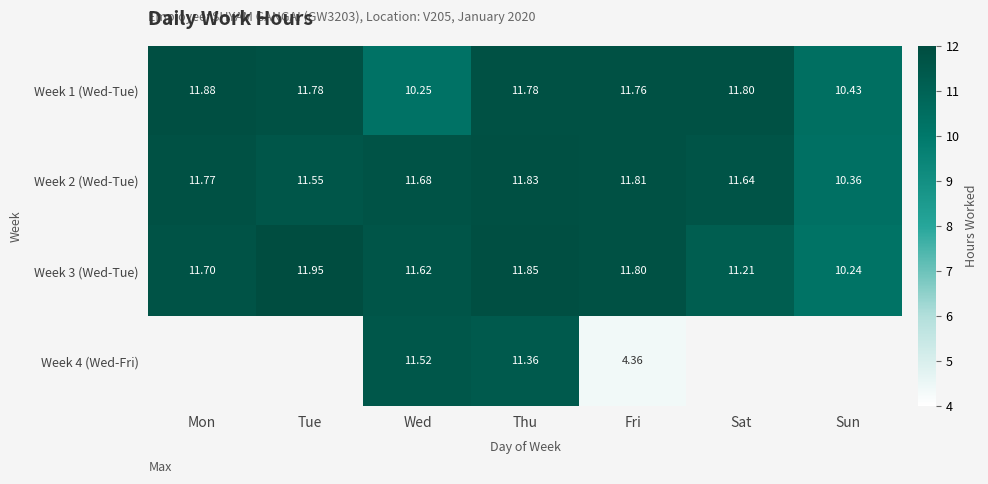

Where does the Week 3 (Wed-Tue) series first go above 11?

Mon